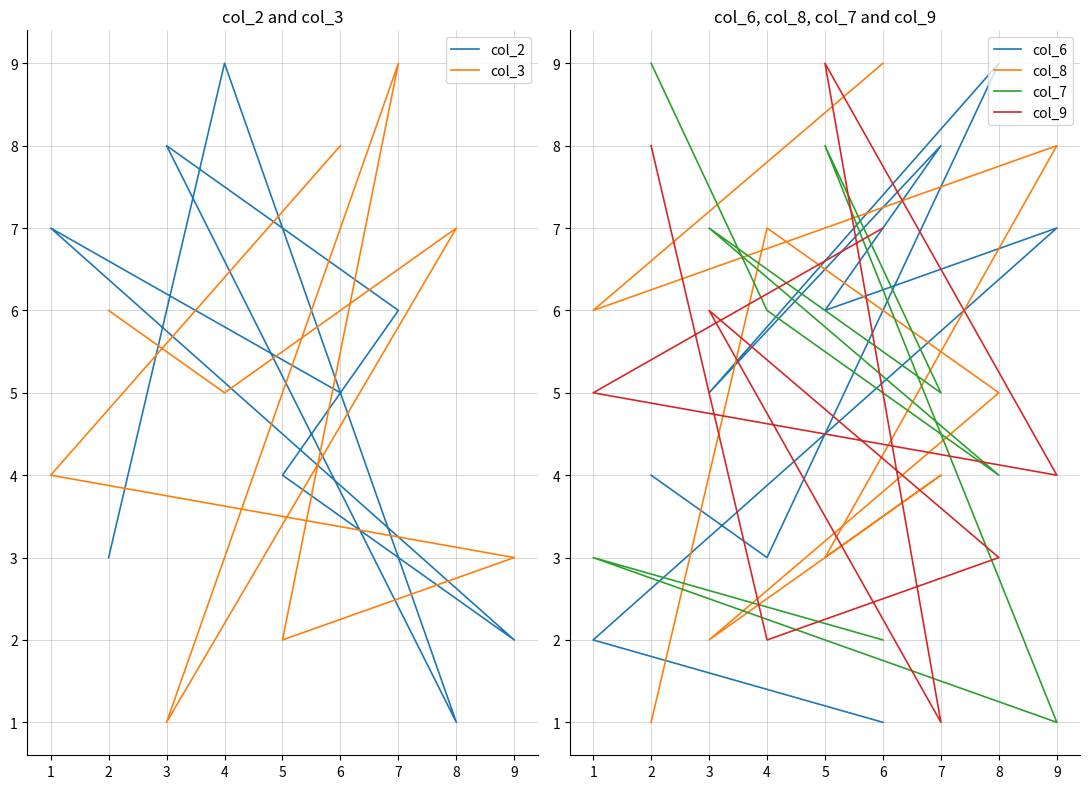

At which category is the sum across all series the highest?

7